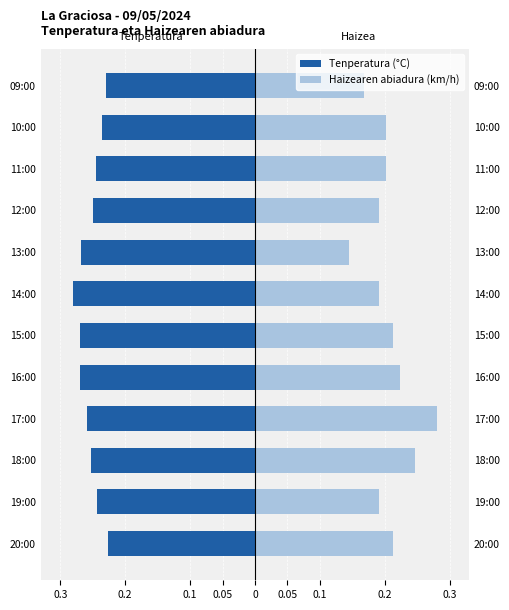

Which series changed the most between 12:00 and 11:00?

Haizearen abiadura (km/h)